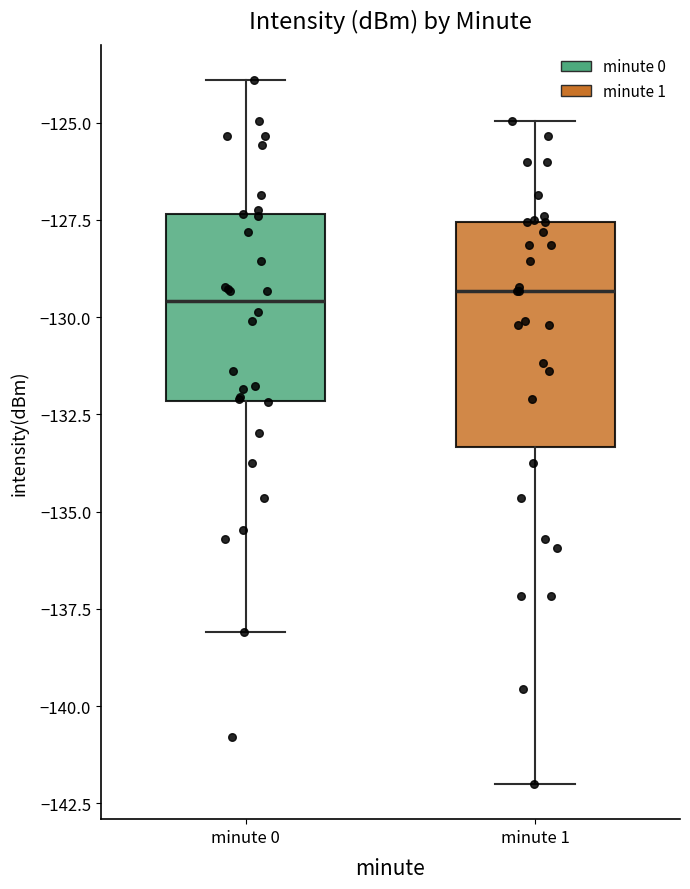

Which box is the tallest, from its lower edge to its upper edge?

minute 1